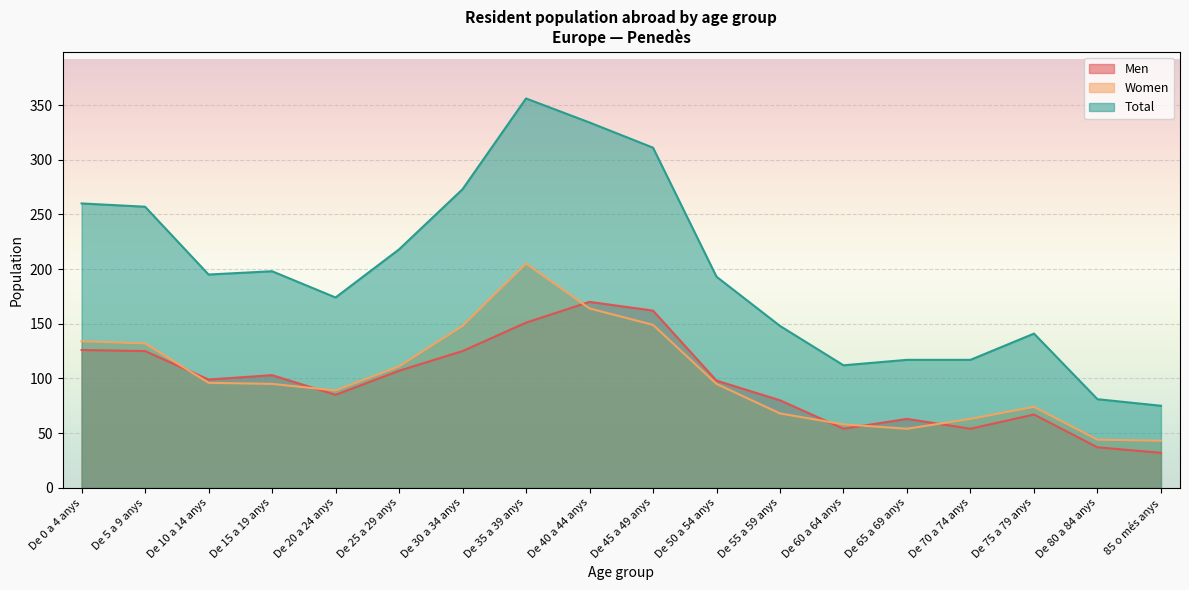

How many lines are shown in the chart?

3